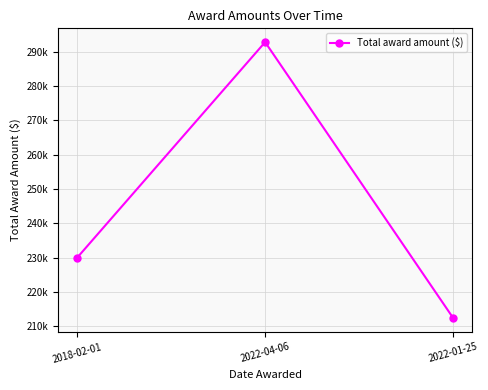

Where is the data nearest to the value 252573?

2018-02-01